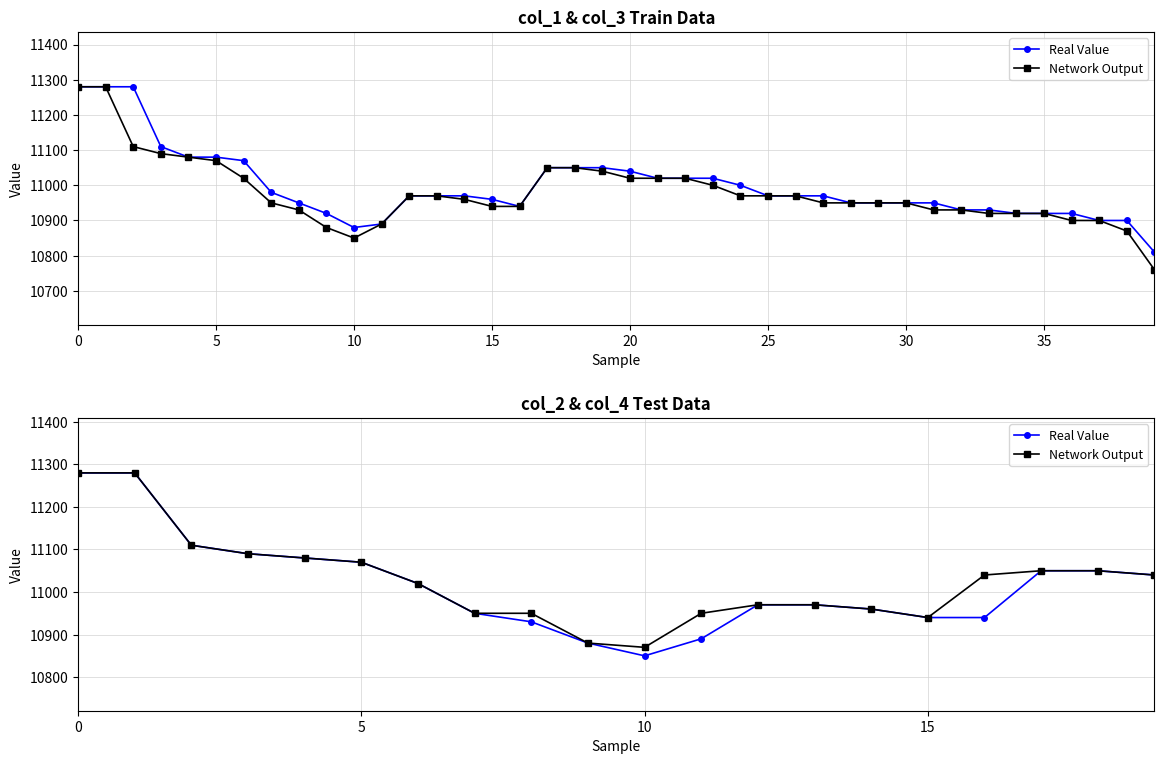

Rank the series at 19 from lowest to highest value.

Real Value, Network Output